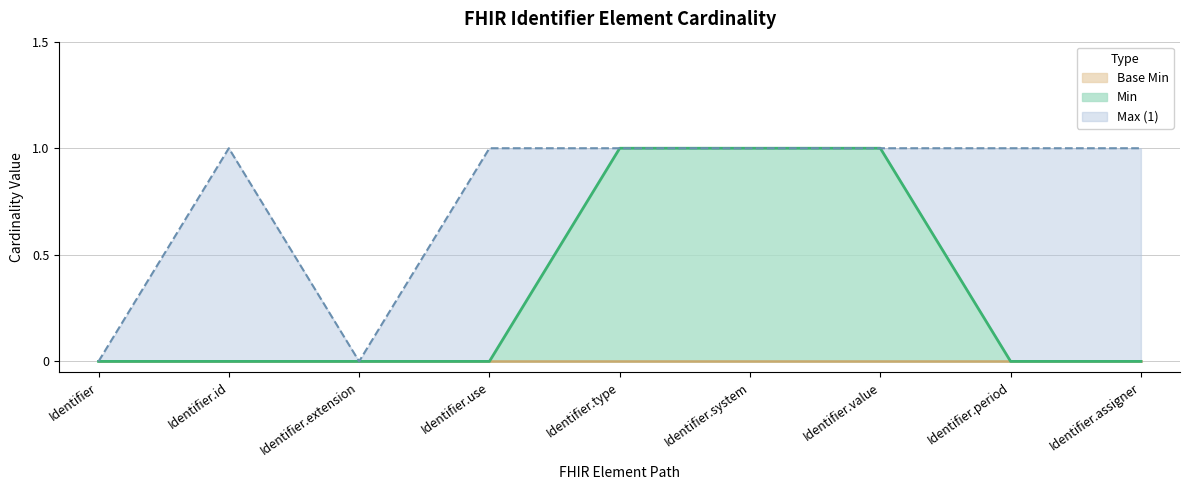

How many categories are shown in the chart?

9